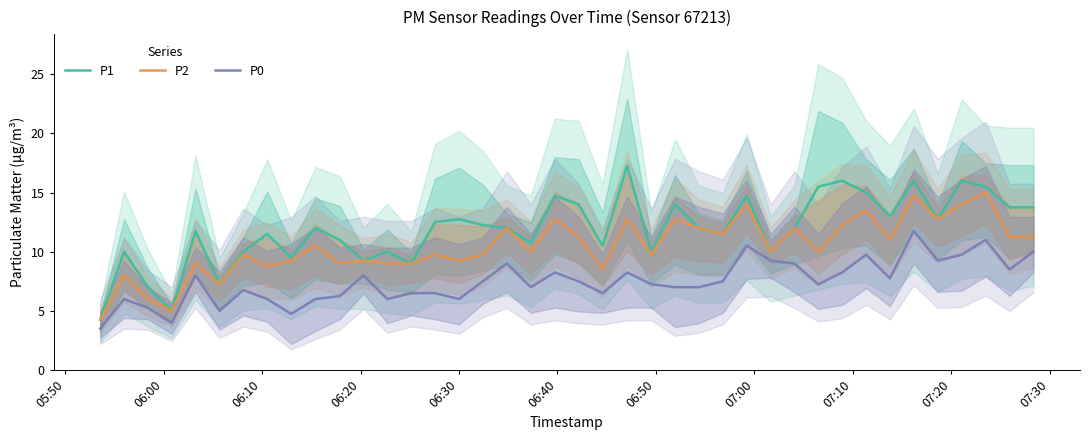

What is the minimum value for P0?

3.5